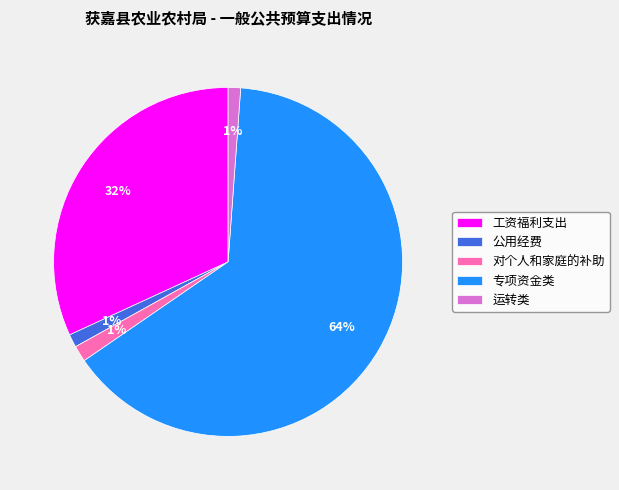

Is there a majority slice in this chart?

Yes